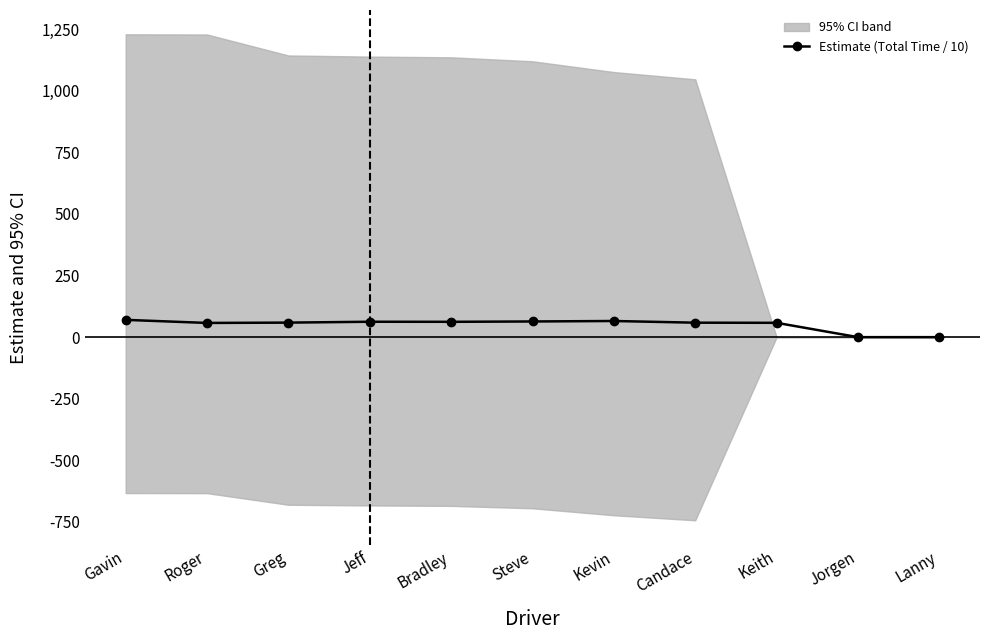

At which label is the value closest to 35?

Roger